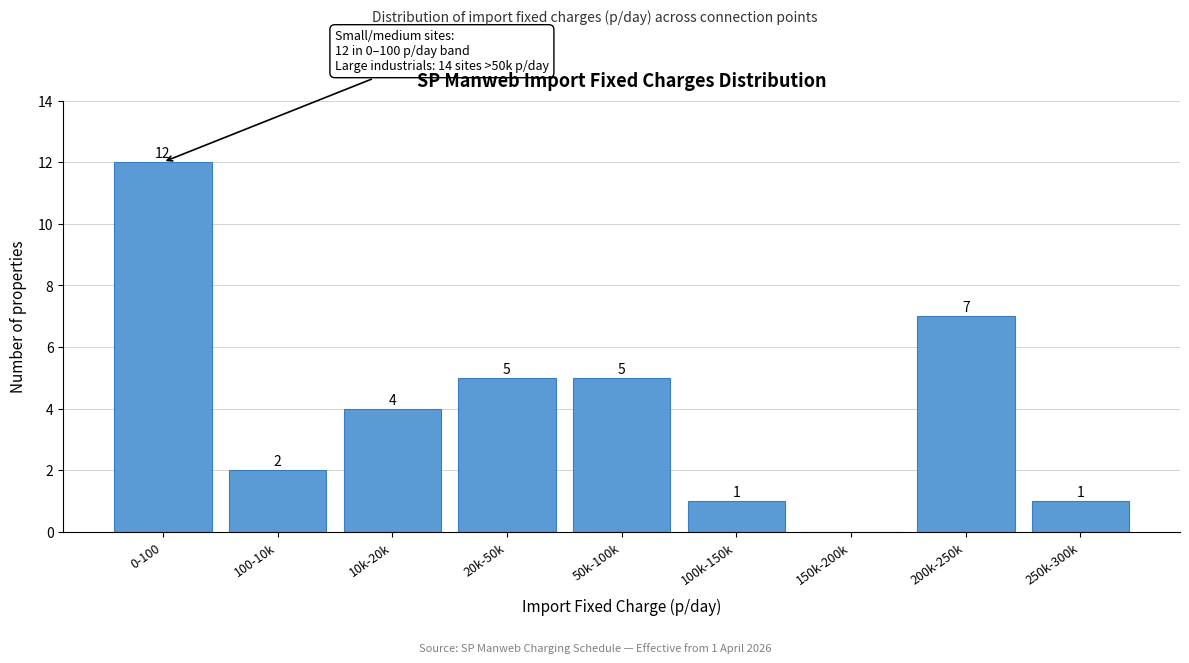

Reading left to right, what are all the values shown in this chart?

0-100=12	100-10k=2	10k-20k=4	20k-50k=5	50k-100k=5	100k-150k=1	150k-200k=0	200k-250k=7	250k-300k=1